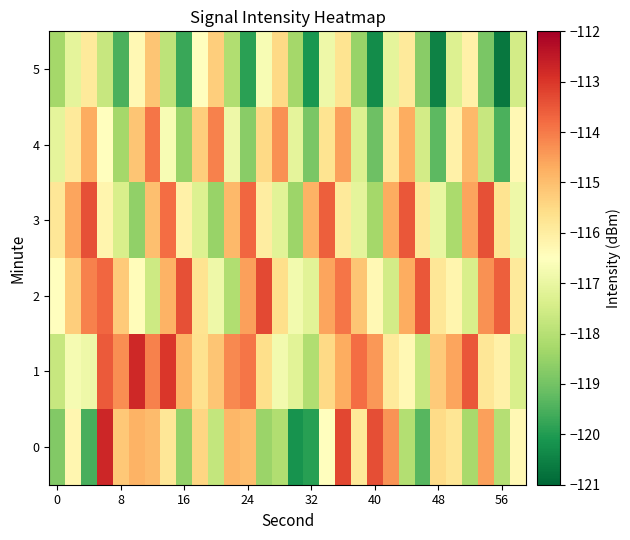

How many series are shown in this chart?

6